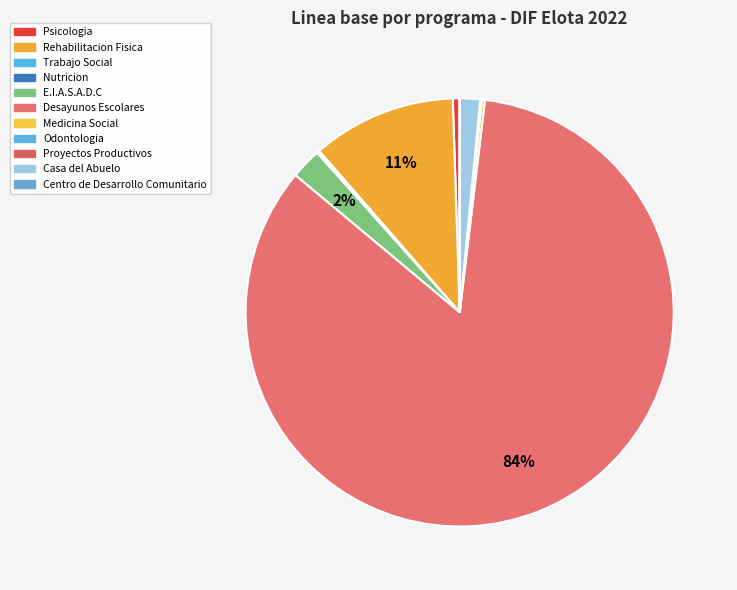

To the nearest percent, what portion does Rehabilitacion Fisica represent?

11%